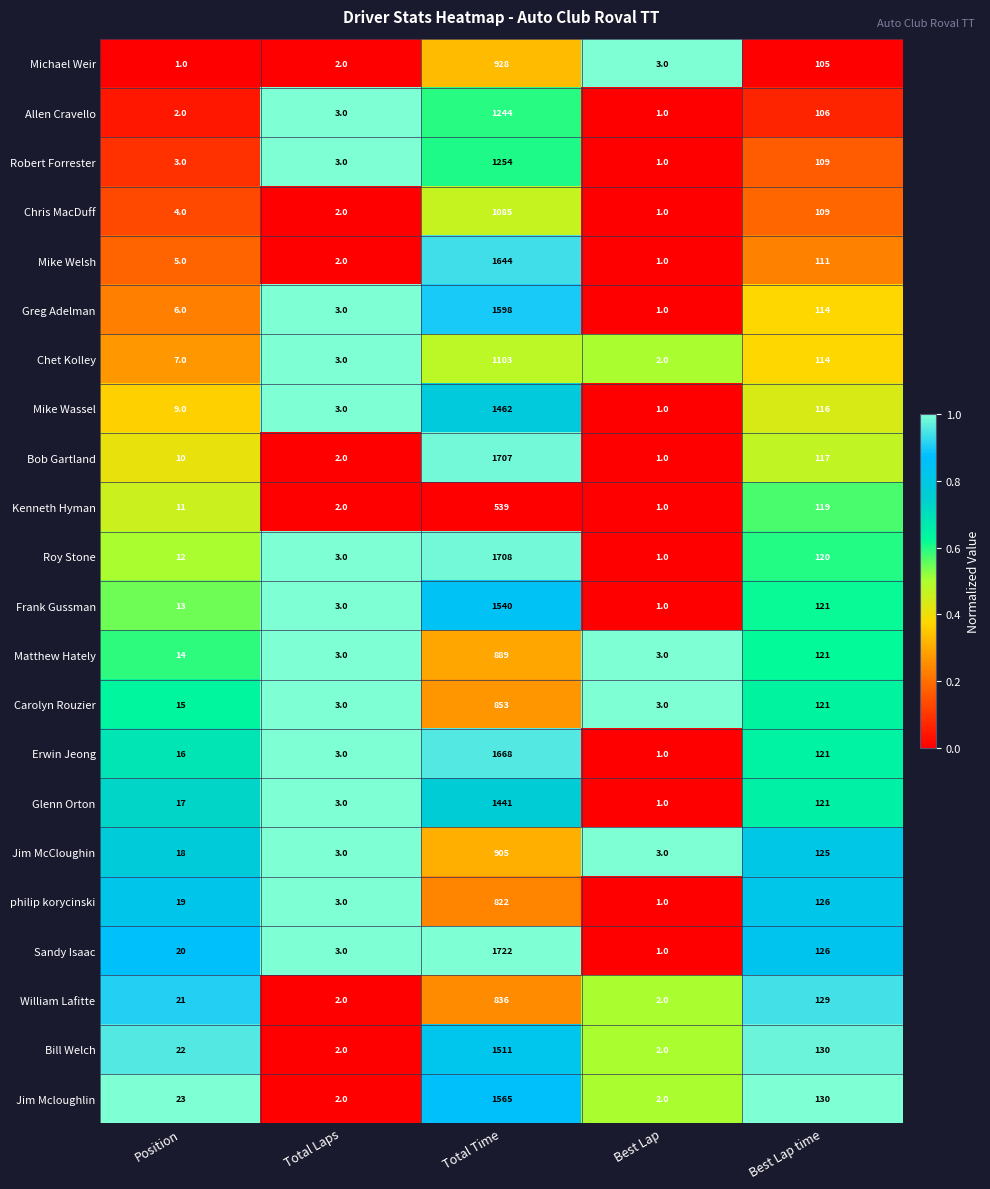

Which series has the largest range (max minus min)?

Sandy Isaac